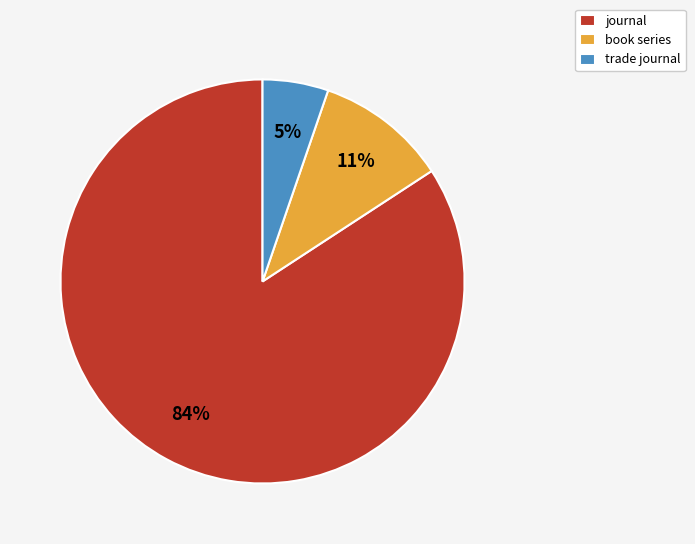

Which slice represents more than half of the pie?

journal